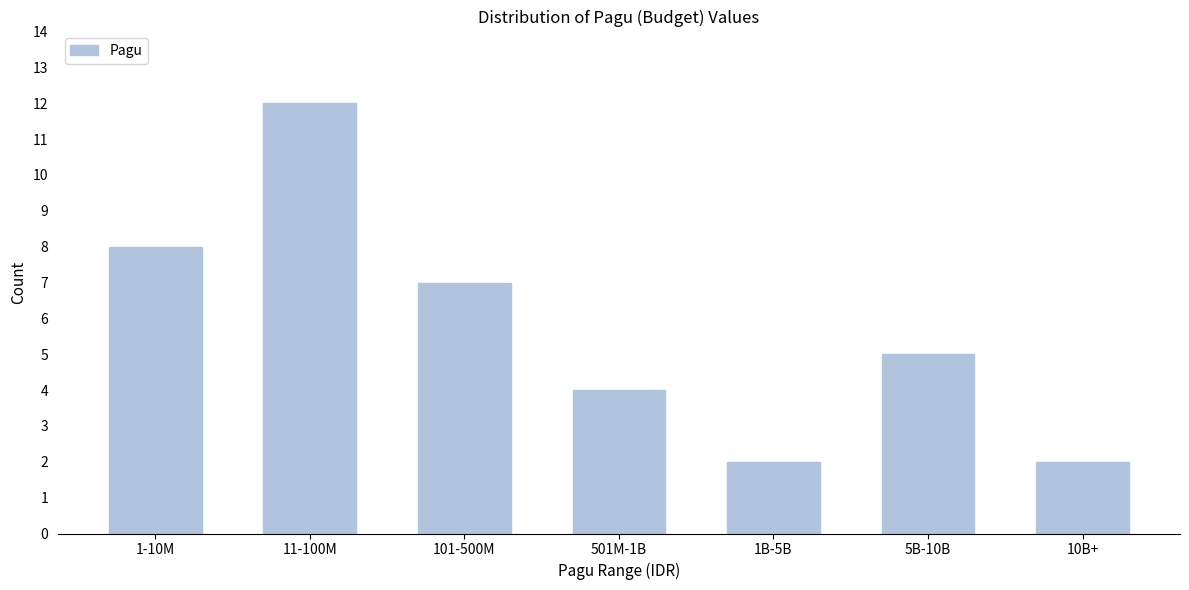

Reading left to right, list all the values displayed in this chart.

1-10M=8	11-100M=12	101-500M=7	501M-1B=4	1B-5B=2	5B-10B=5	10B+=2